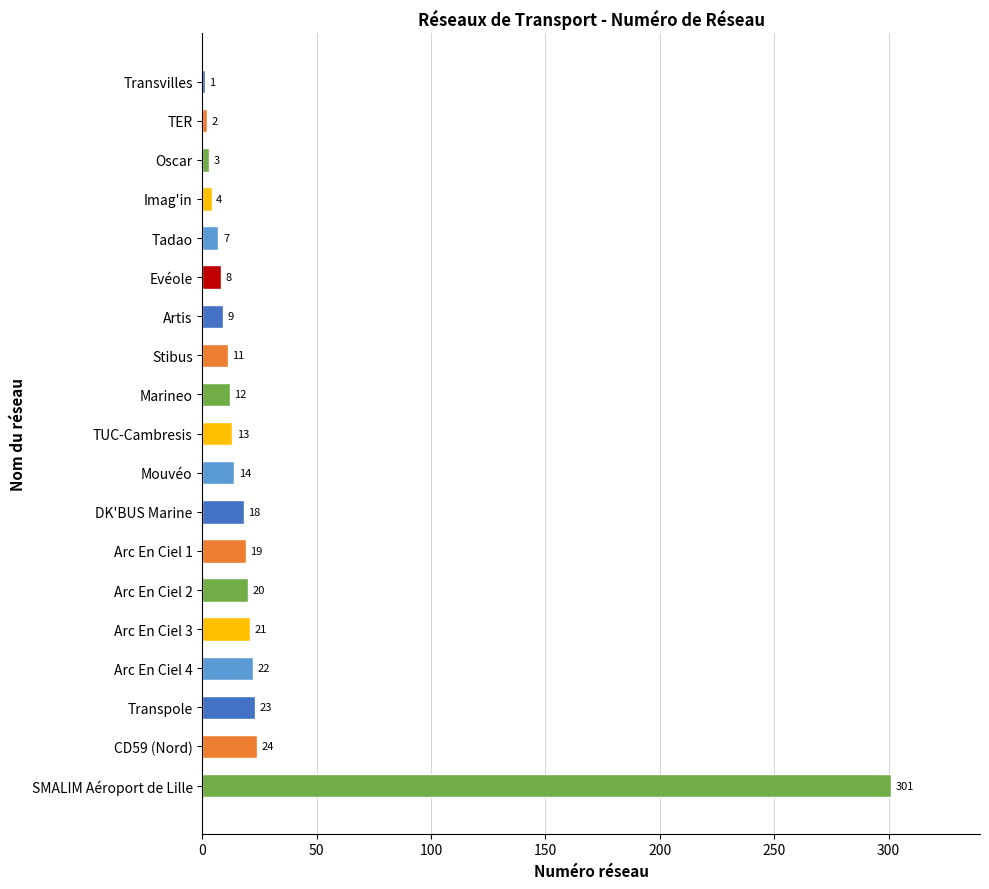

Count the number of data series in this chart.

1